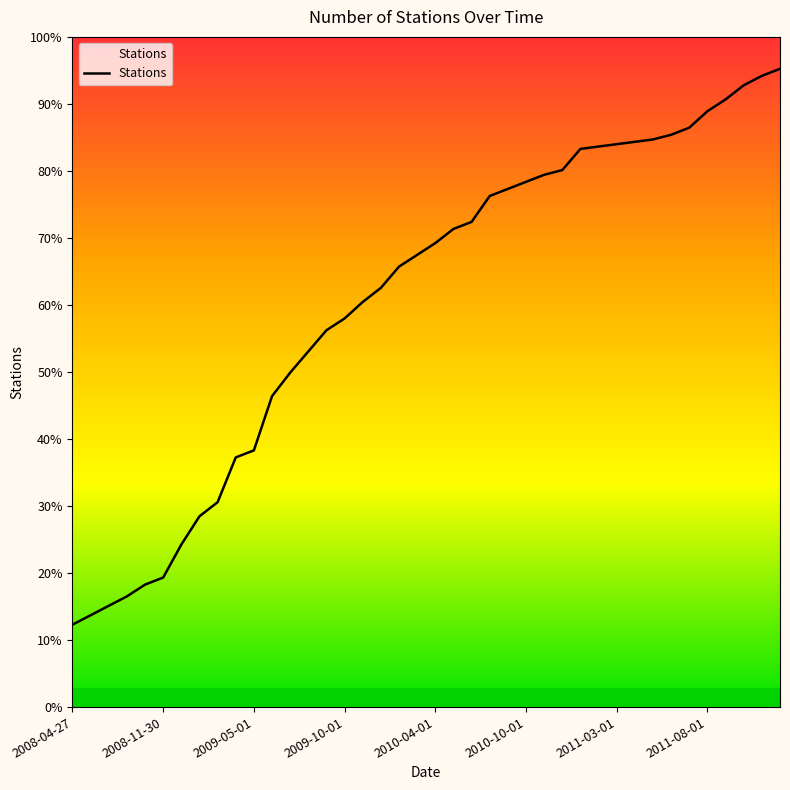

What is the difference between the maximum and minimum values?

236